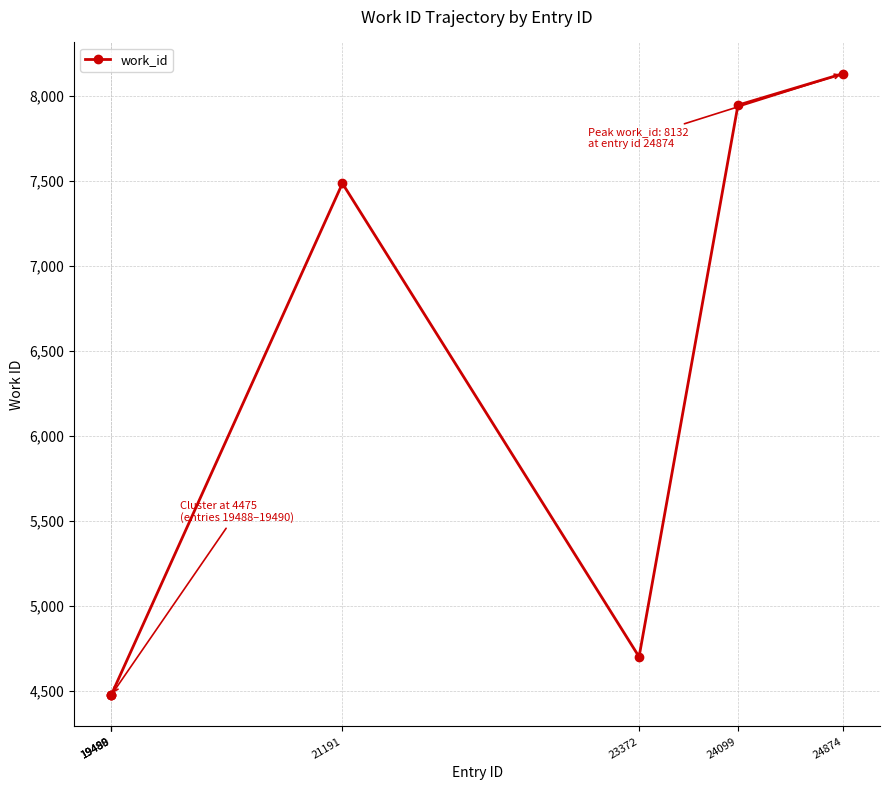

What is the smallest value displayed?

4475